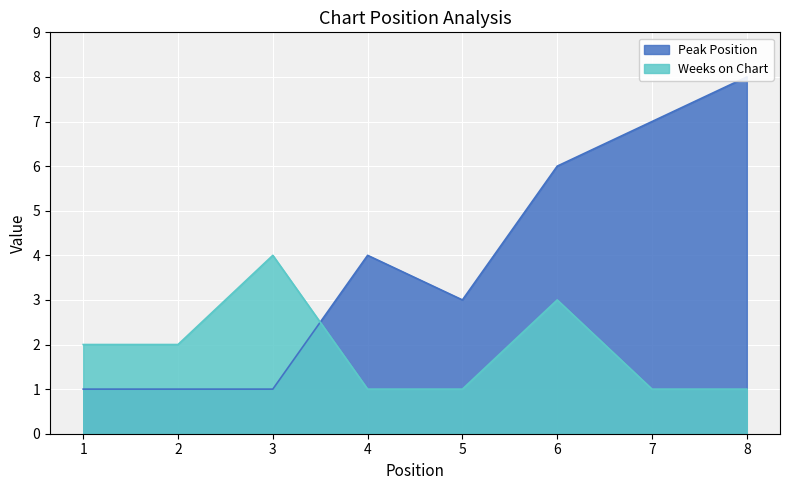

At how many categories does at least one series exceed 4?

3